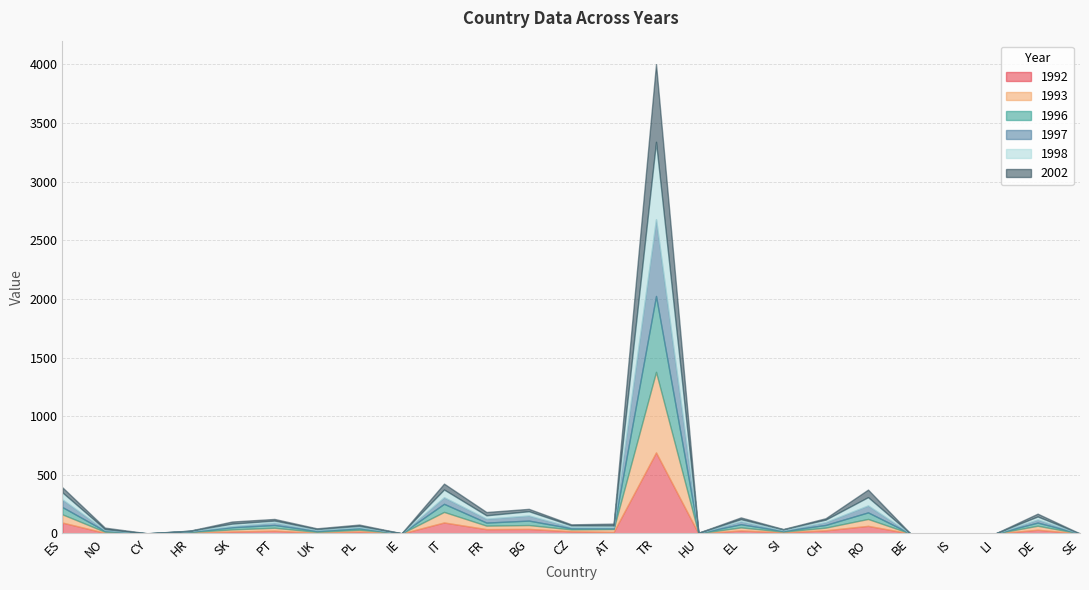

Reading right to left, list all the values displayed in this chart.

1992: SE=0	DE=32	LI=0	IS=0	BE=0	RO=65	CH=27	SI=10	EL=26	HU=1	TR=691	AT=13	CZ=19	BG=39	FR=37	IT=94	IE=0	PL=17	UK=6	PT=24	SK=17	HR=6	CY=0	NO=6	ES=93
1993: SE=0	DE=34	LI=0	IS=0	BE=0	RO=59	CH=23	SI=6	EL=26	HU=1	TR=687	AT=25	CZ=16	BG=33	FR=30	IT=90	IE=1	PL=15	UK=8	PT=25	SK=18	HR=6	CY=0	NO=9	ES=70
1996: SE=0	DE=27	LI=0	IS=0	BE=0	RO=56	CH=23	SI=6	EL=27	HU=2	TR=647	AT=6	CZ=10	BG=38	FR=26	IT=69	IE=0	PL=13	UK=8	PT=24	SK=18	HR=4	CY=1	NO=8	ES=62
1997: SE=0	DE=26	LI=0	IS=0	BE=0	RO=59	CH=24	SI=6	EL=25	HU=1	TR=654	AT=10	CZ=10	BG=43	FR=33	IT=56	IE=0	PL=9	UK=8	PT=20	SK=11	HR=5	CY=0	NO=7	ES=65
1998: SE=0	DE=26	LI=0	IS=0	BE=0	RO=71	CH=21	SI=7	EL=18	HU=1	TR=660	AT=14	CZ=14	BG=37	FR=29	IT=66	IE=1	PL=11	UK=8	PT=17	SK=20	HR=2	CY=0	NO=8	ES=60
2002: SE=0	DE=24	LI=0	IS=0	BE=0	RO=64	CH=12	SI=3	EL=15	HU=1	TR=662	AT=16	CZ=9	BG=20	FR=28	IT=50	IE=0	PL=11	UK=6	PT=14	SK=18	HR=1	CY=1	NO=12	ES=43